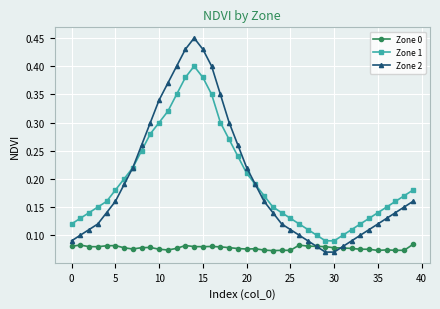

Which series has the widest spread of values?

Zone 2